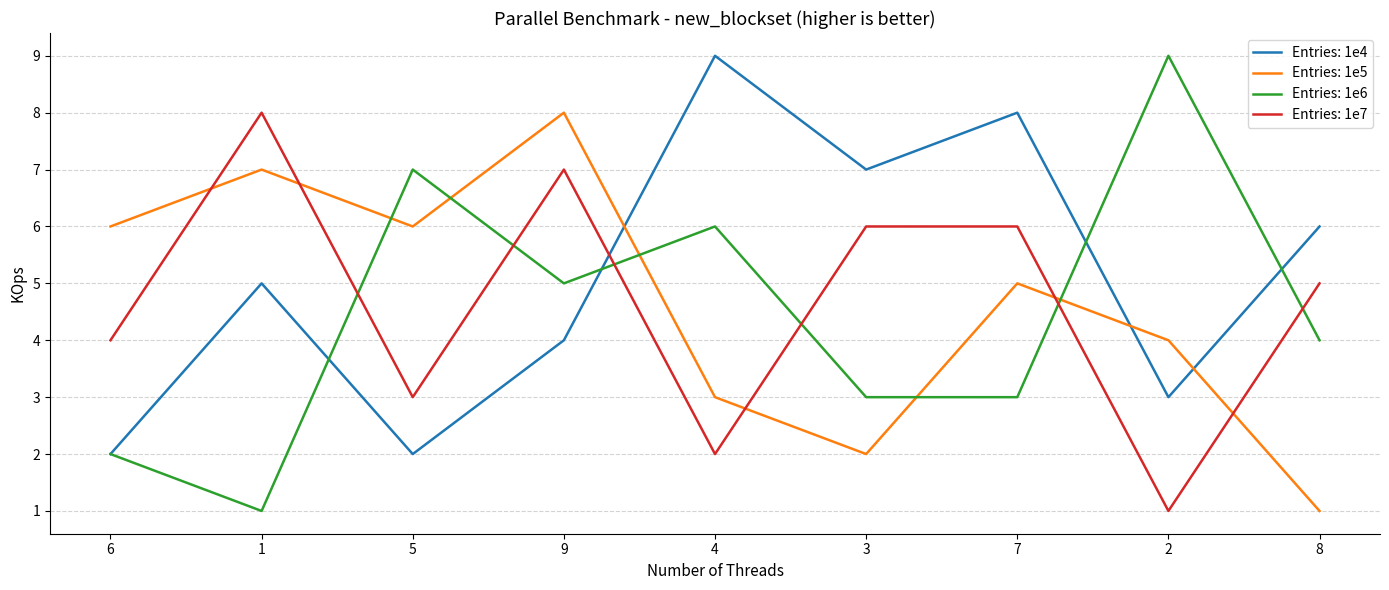

At which category is the sum across all series the highest?

9